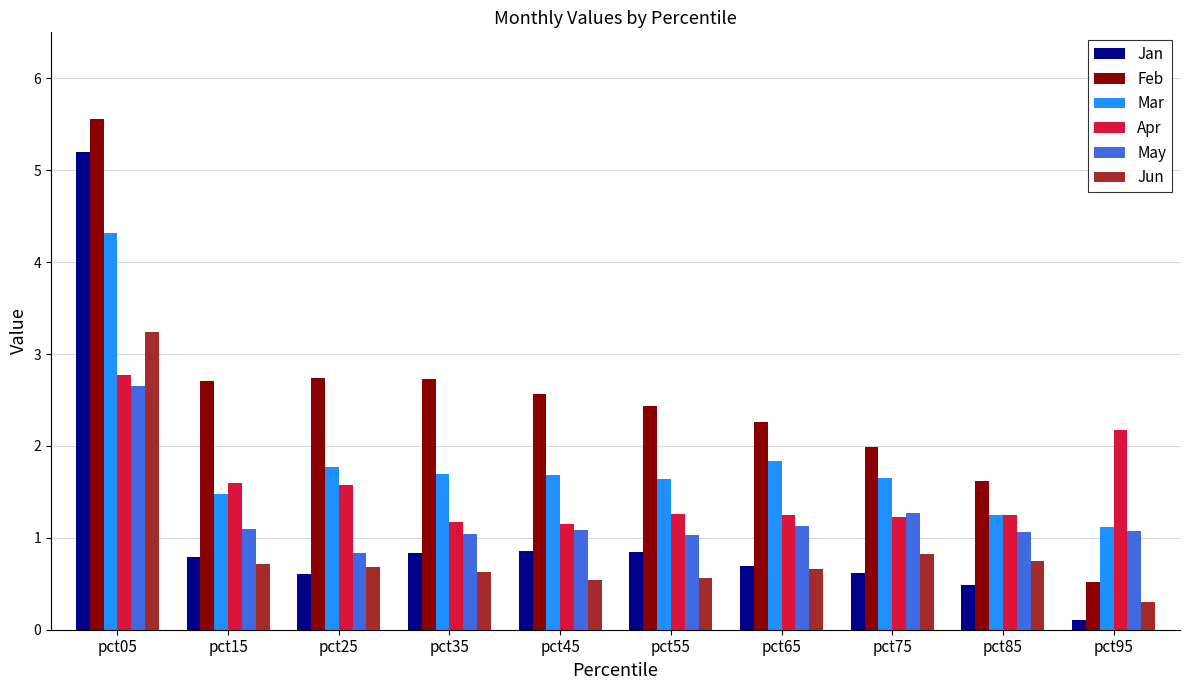

What is the difference between the maximum and minimum values in the May series?

1.8